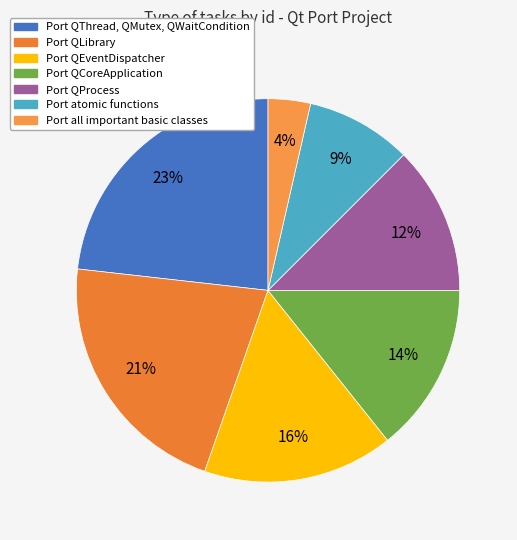

The Port all important basic classes slice represents 1% of the pie. True or false?

False